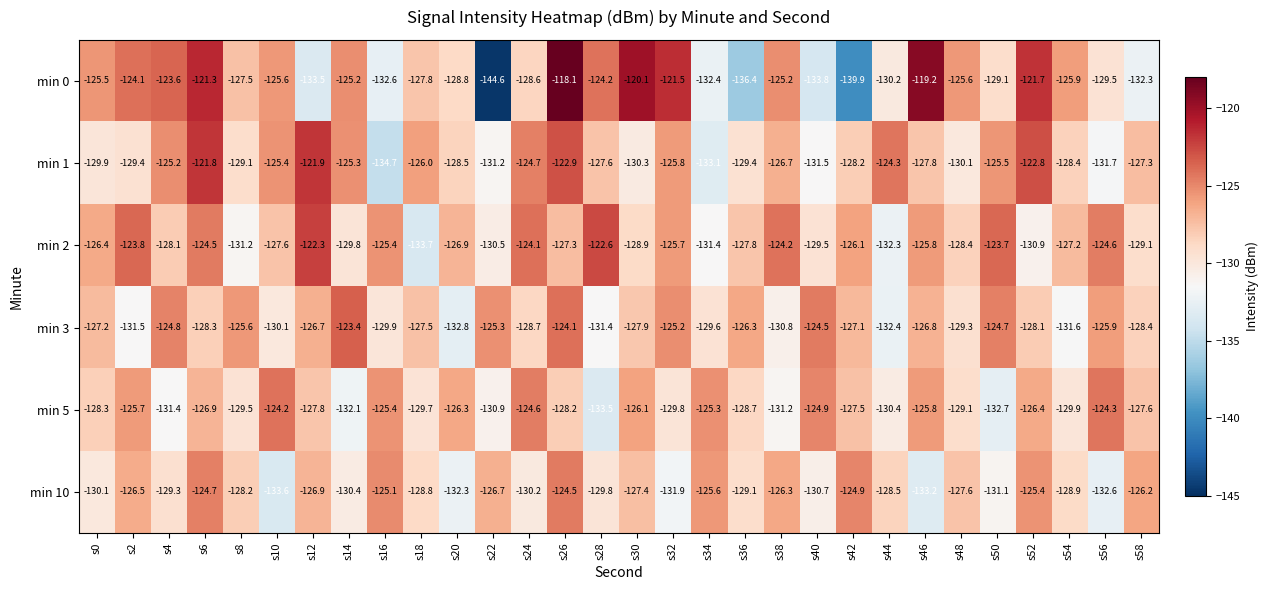

Which series has the largest total across all categories?

min 2